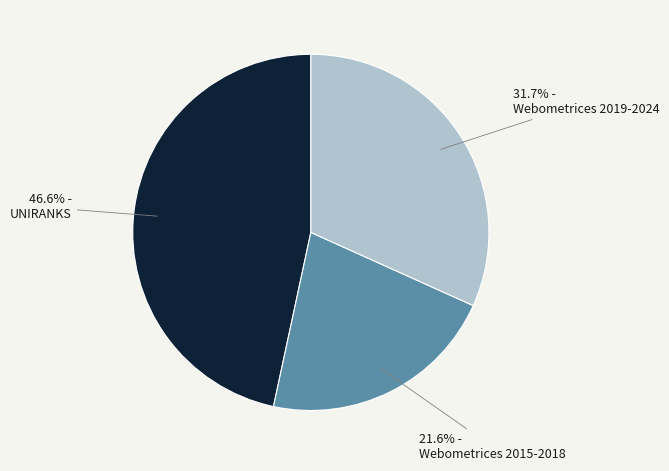

Rank the categories by value from lowest to highest.

Webometrices 2015-2018, Webometrices 2019-2024, UNIRANKS